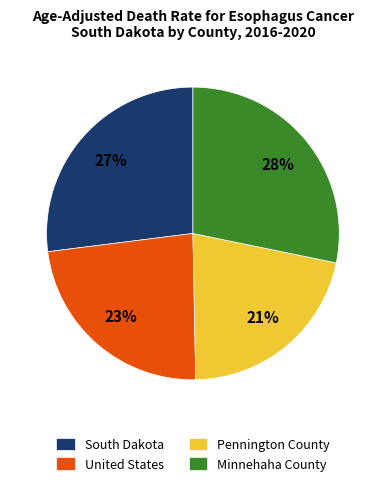

Which has a higher value, South Dakota or Pennington County?

South Dakota